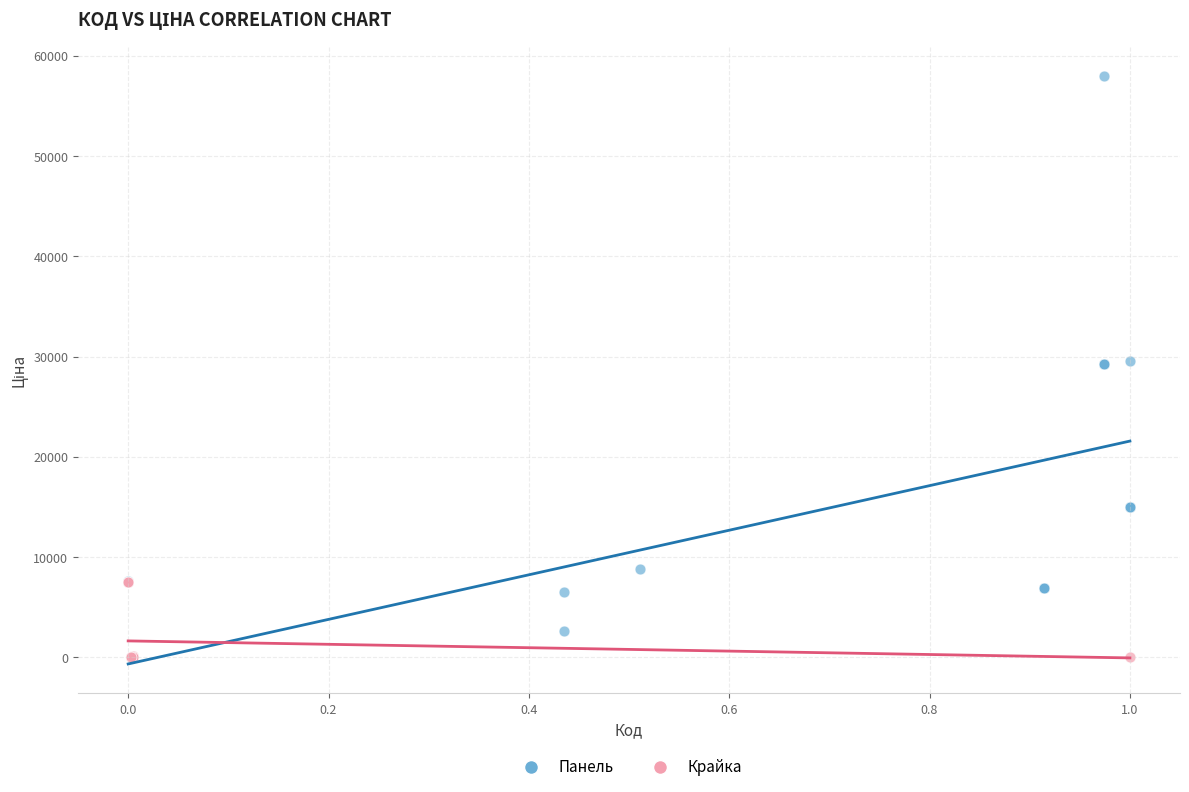

Which series contains the lowest Y value?

Крайка